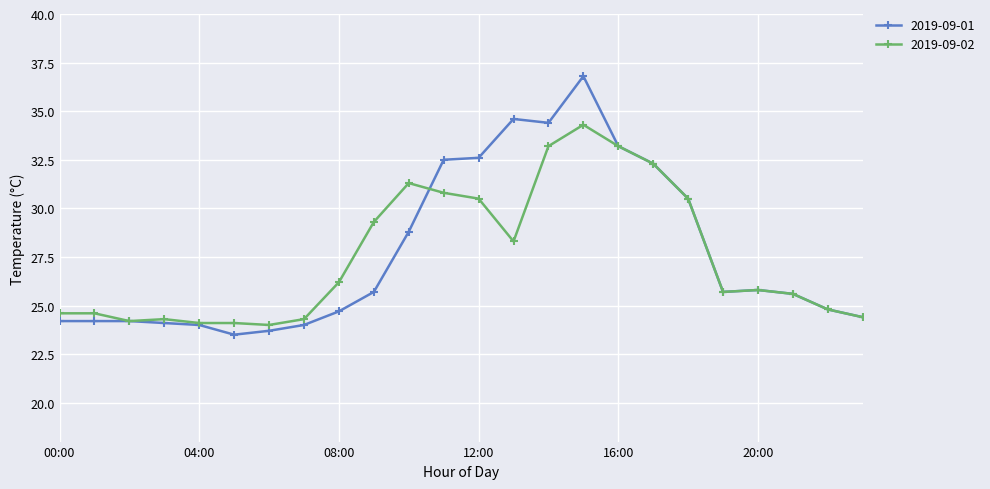

What is the difference between the maximum and second lowest values in the 2019-09-02 series?

10.2